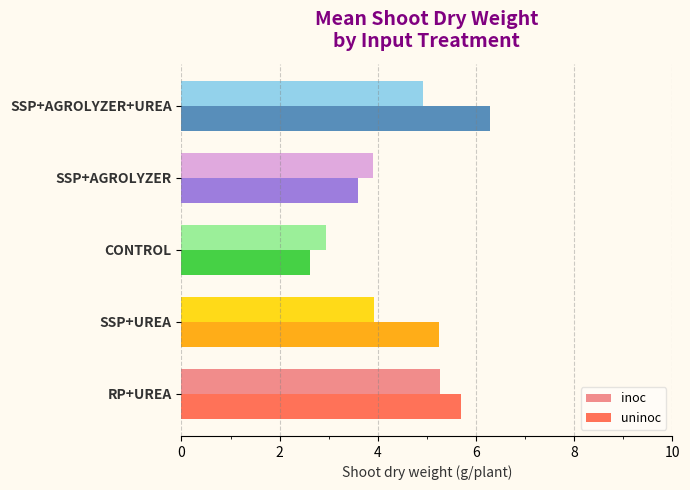

What is the sum of all uninoc values?

23.5